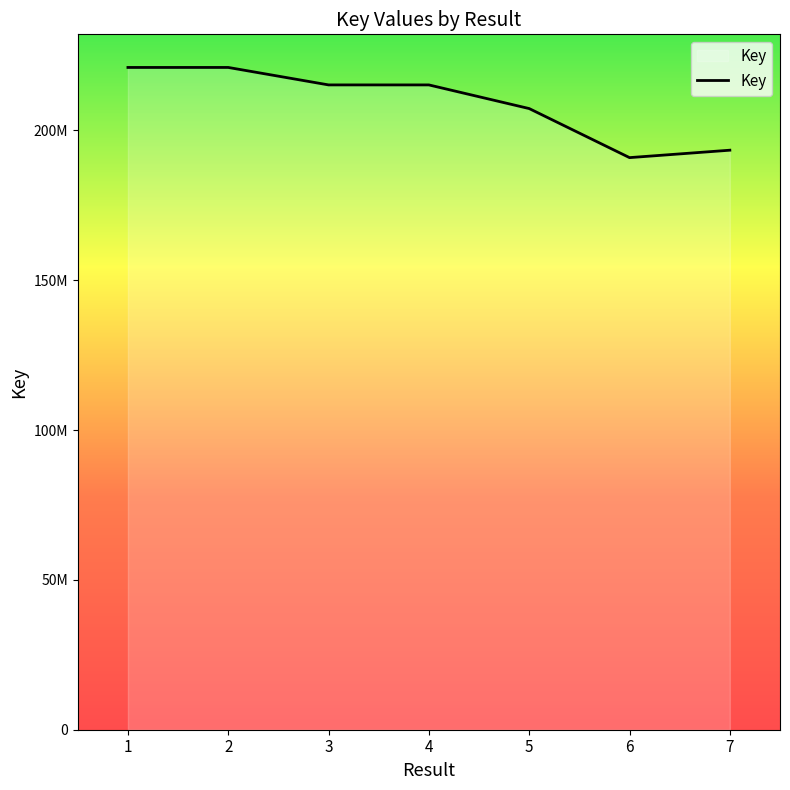

What is the difference between the second highest and second lowest values?

27614288